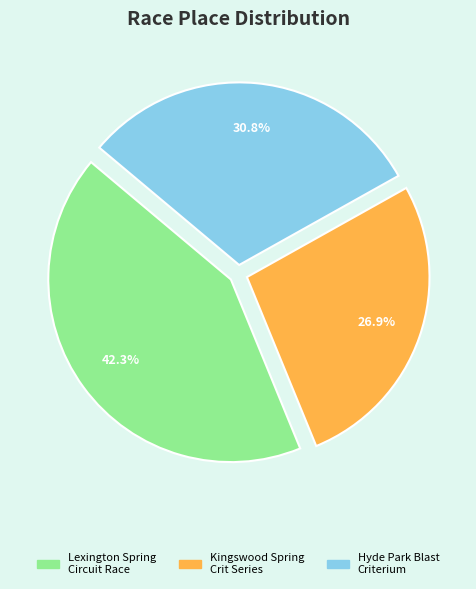

To the nearest percent, what is the difference between the largest and smallest slice percentages?

15%